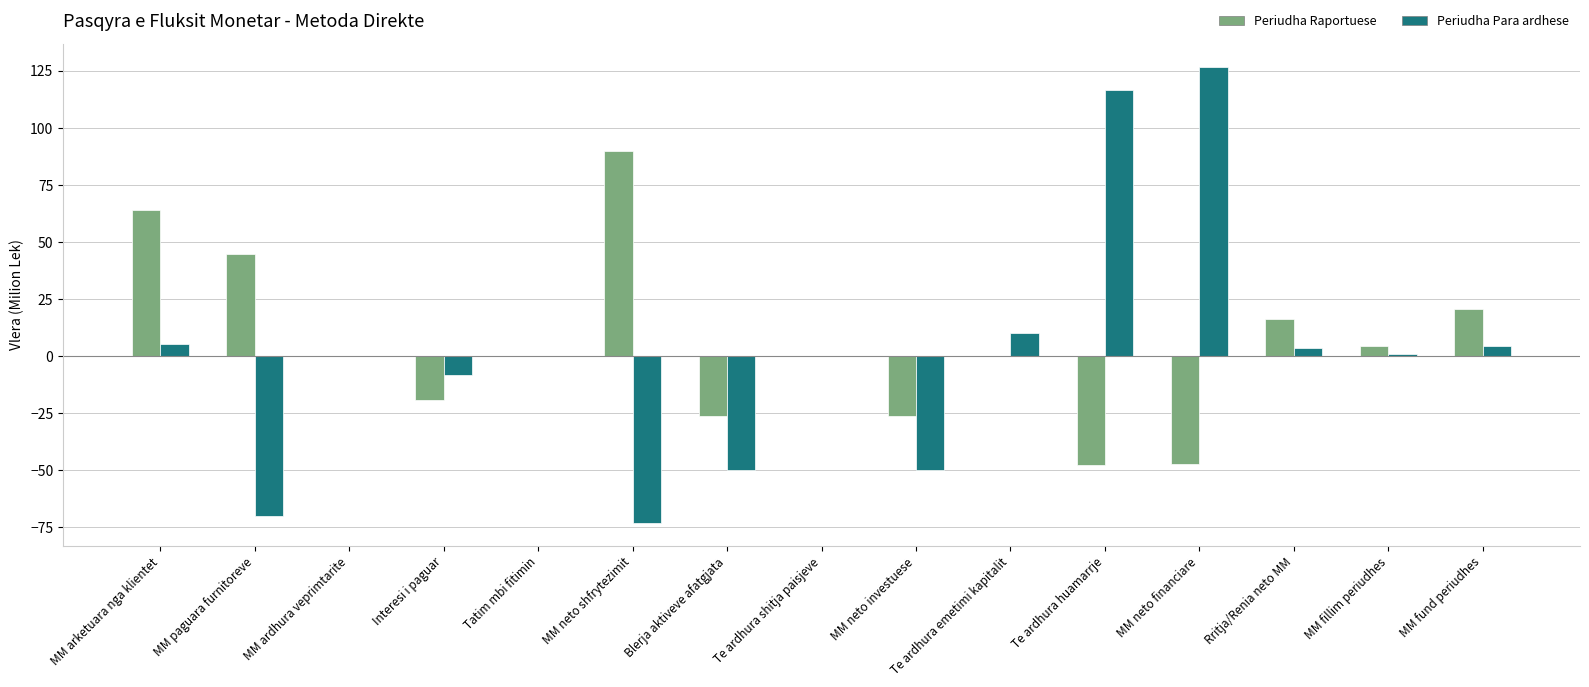

What value does the Periudha Raportuese series have at MM paguara furnitoreve?

44.7